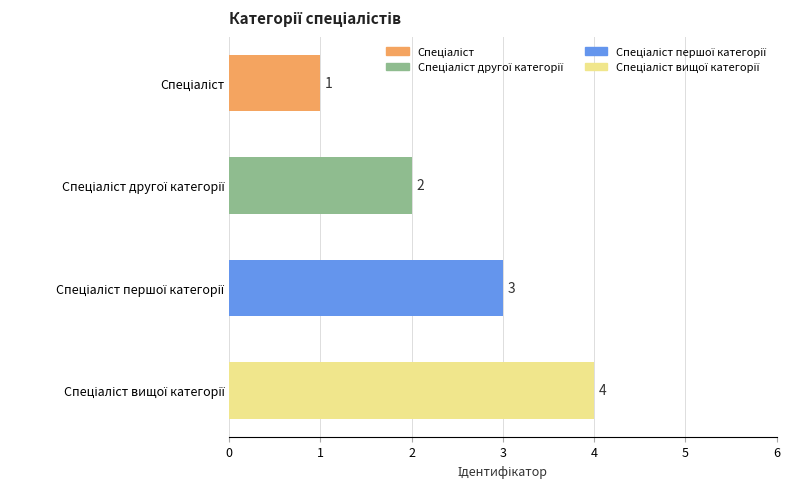

What is the value of the 3rd bar from the top?

3